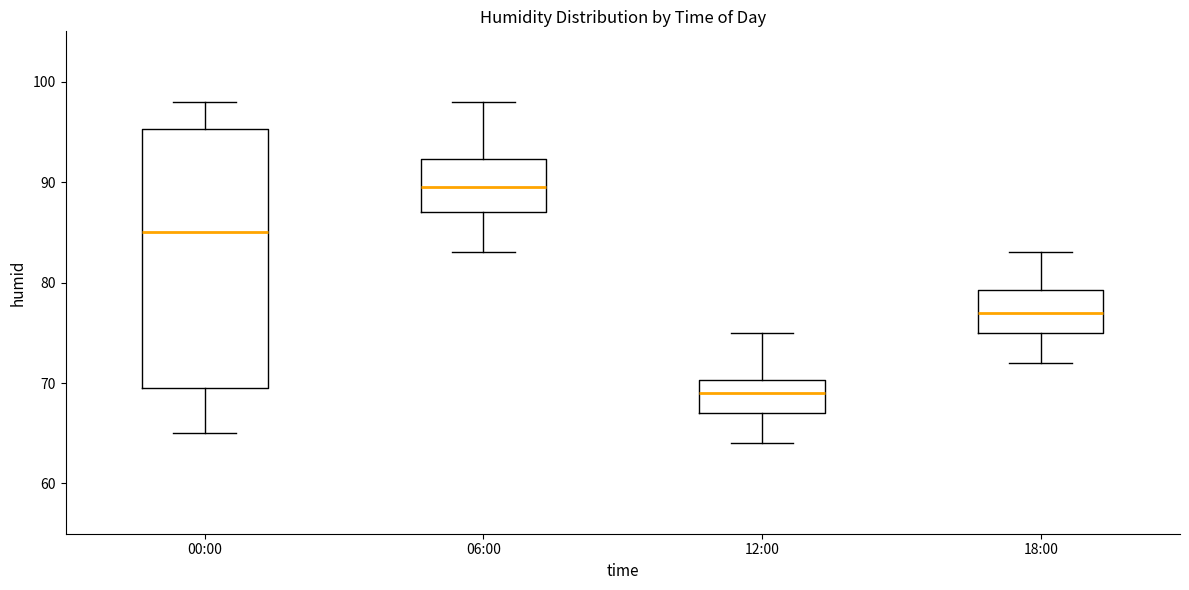

Reading left to right, read every box against the y-axis: the position of its median line, the range the box covers, and the ends of its whiskers. The values are not printed on the chart, so give them approximately, as read against the axis.

00:00: median 85, box 70 to 95, whiskers 65 to 98
06:00: median 90, box 87 to 92, whiskers 83 to 98
12:00: median 69, box 67 to 70, whiskers 64 to 75
18:00: median 77, box 75 to 79, whiskers 72 to 83